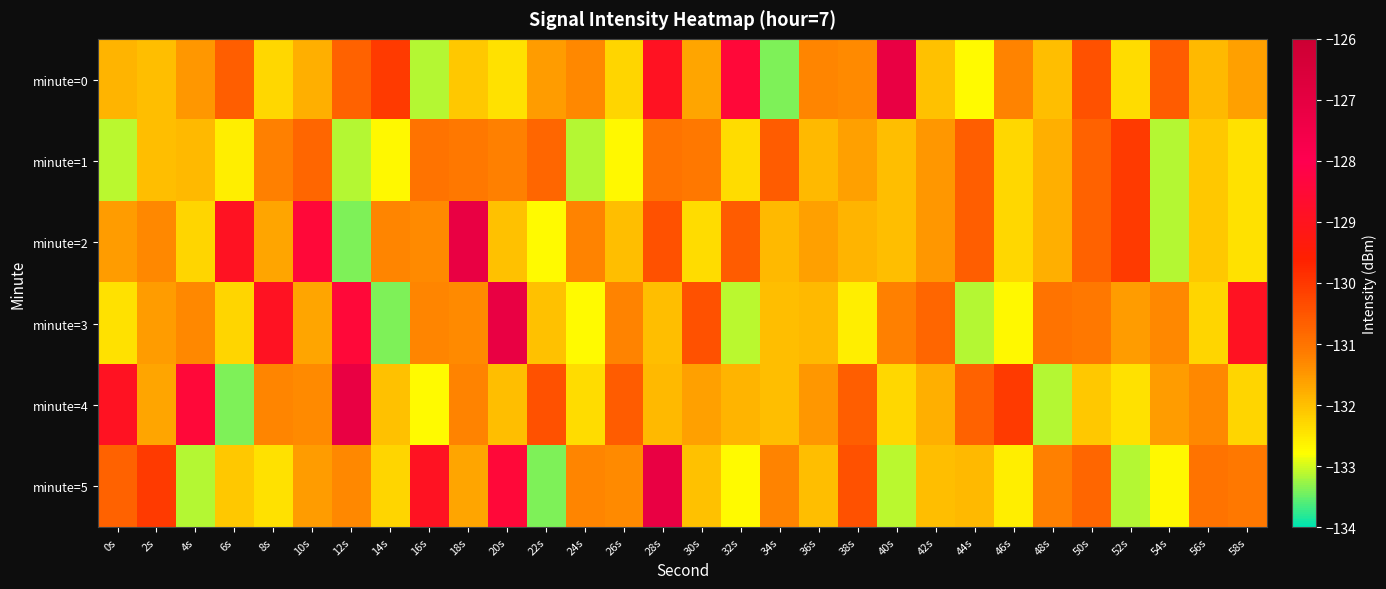

Which series has the largest range (max minus min)?

minute=0